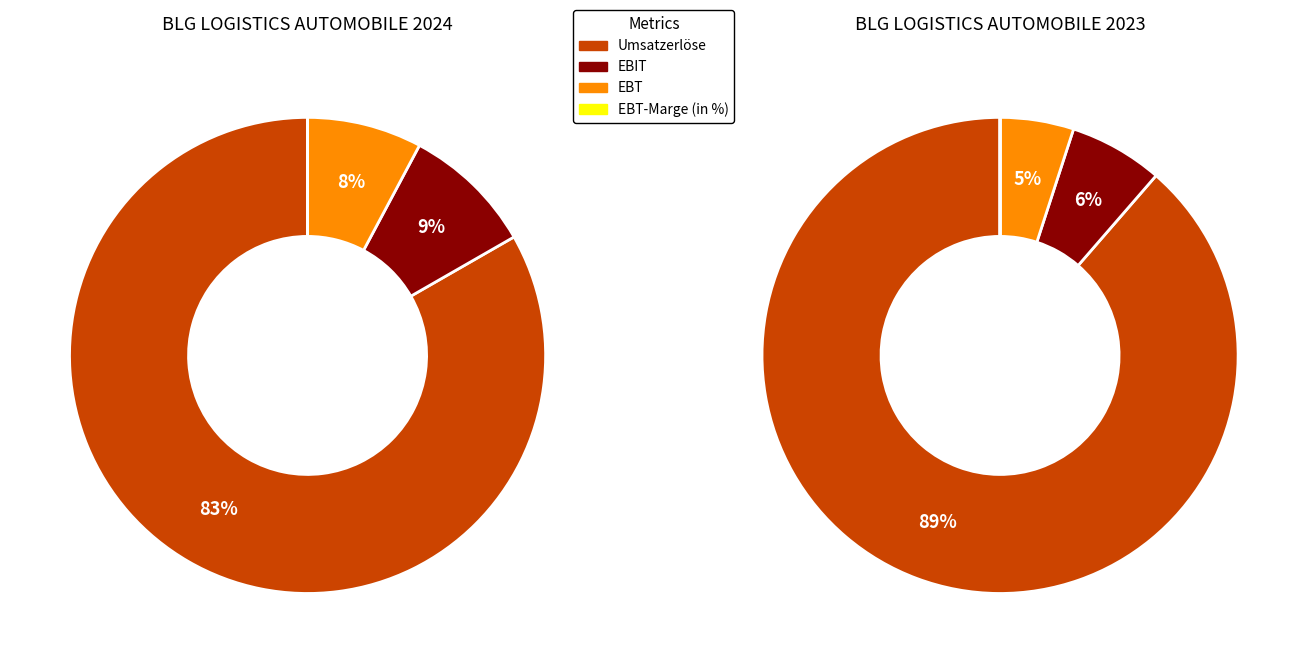

What is the smallest slice in the pie chart?

EBT-Marge